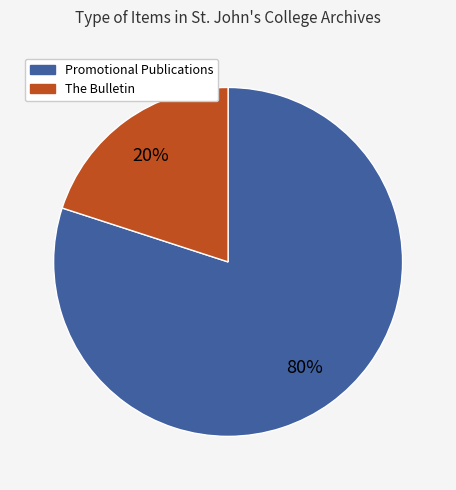

How many slices are in this pie chart?

2